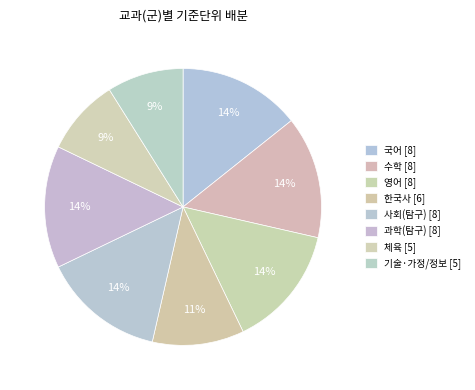

How many segments does this pie chart have?

8